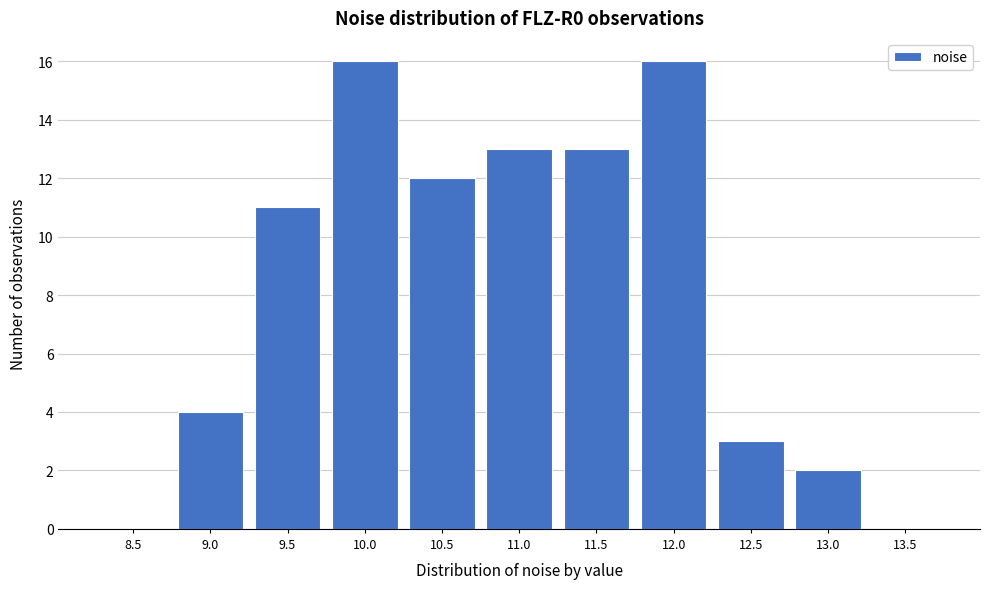

Reading left to right, transcribe all the data shown in this chart.

8.5=0	9.0=4	9.5=11	10.0=16	10.5=12	11.0=13	11.5=13	12.0=16	12.5=3	13.0=2	13.5=0